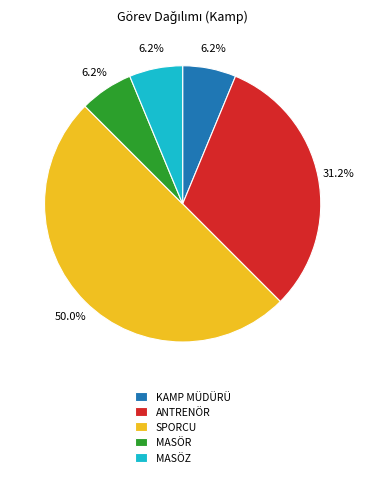

Does MASÖZ represent more than half of the total?

No